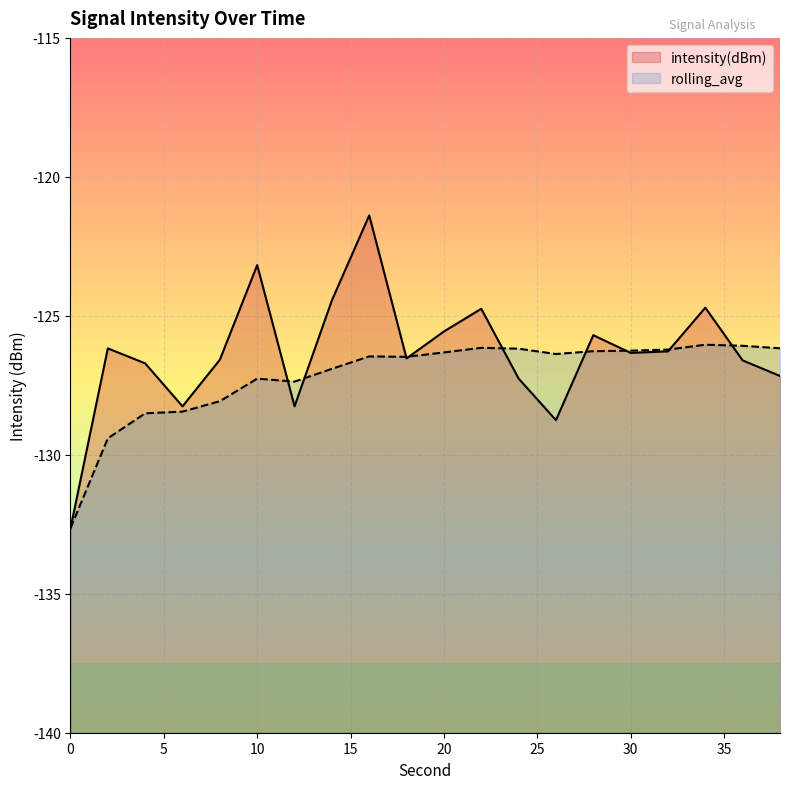

At 2, list the series in order from smallest to largest.

rolling_avg, intensity(dBm)